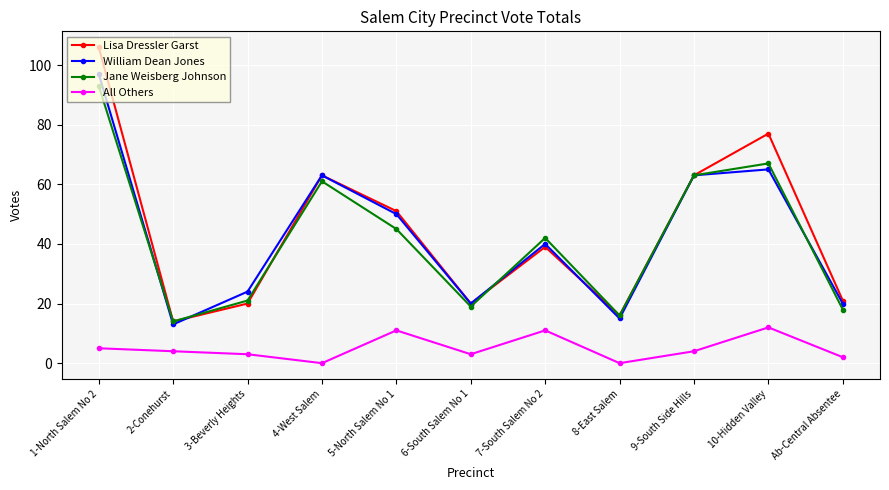

What is the total value across all series at 10-Hidden Valley?

221